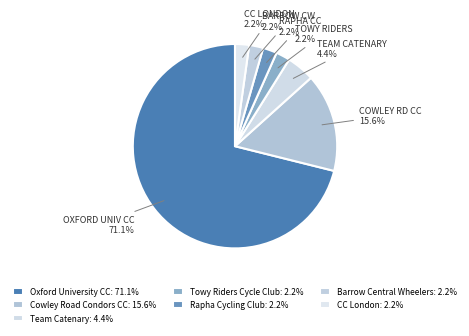

How many slices are in this pie chart?

7